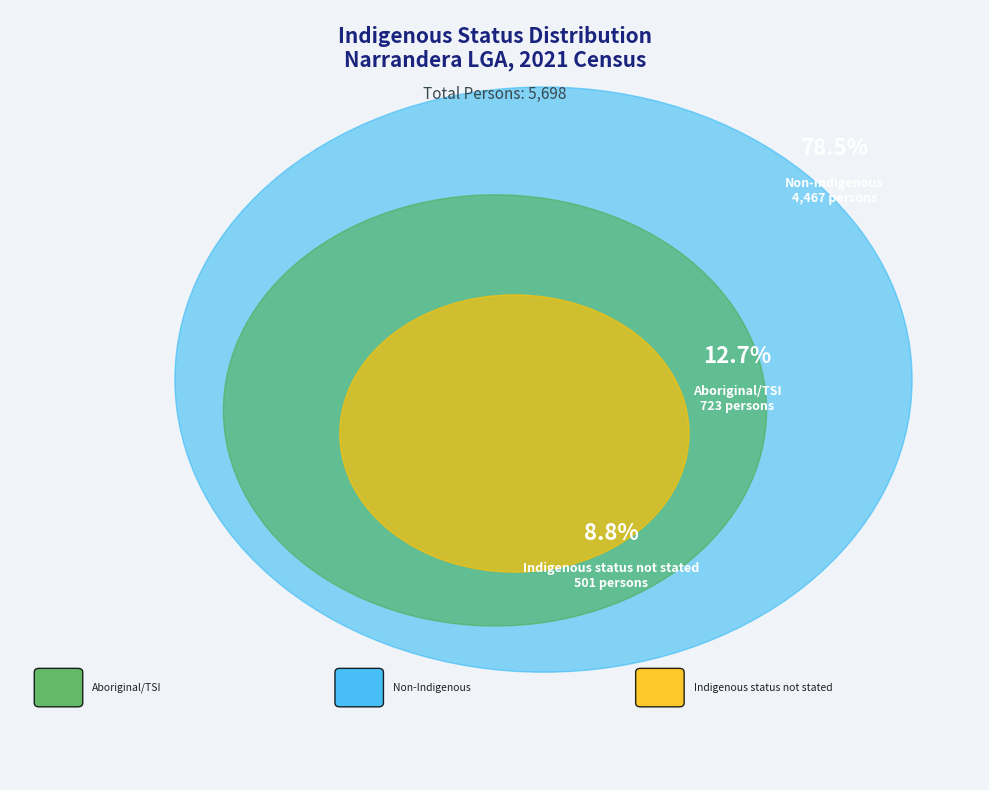

What is the change in value from Aboriginal and/or Torres Strait Islander to Indigenous status not stated?

-222